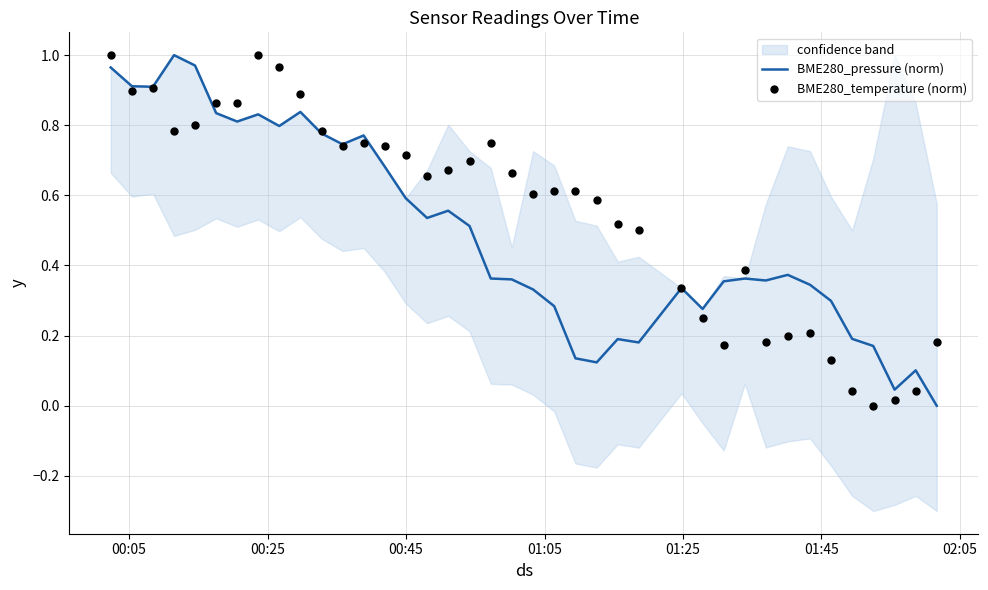

Which series contains the lowest Y value?

BME280_pressure (norm)